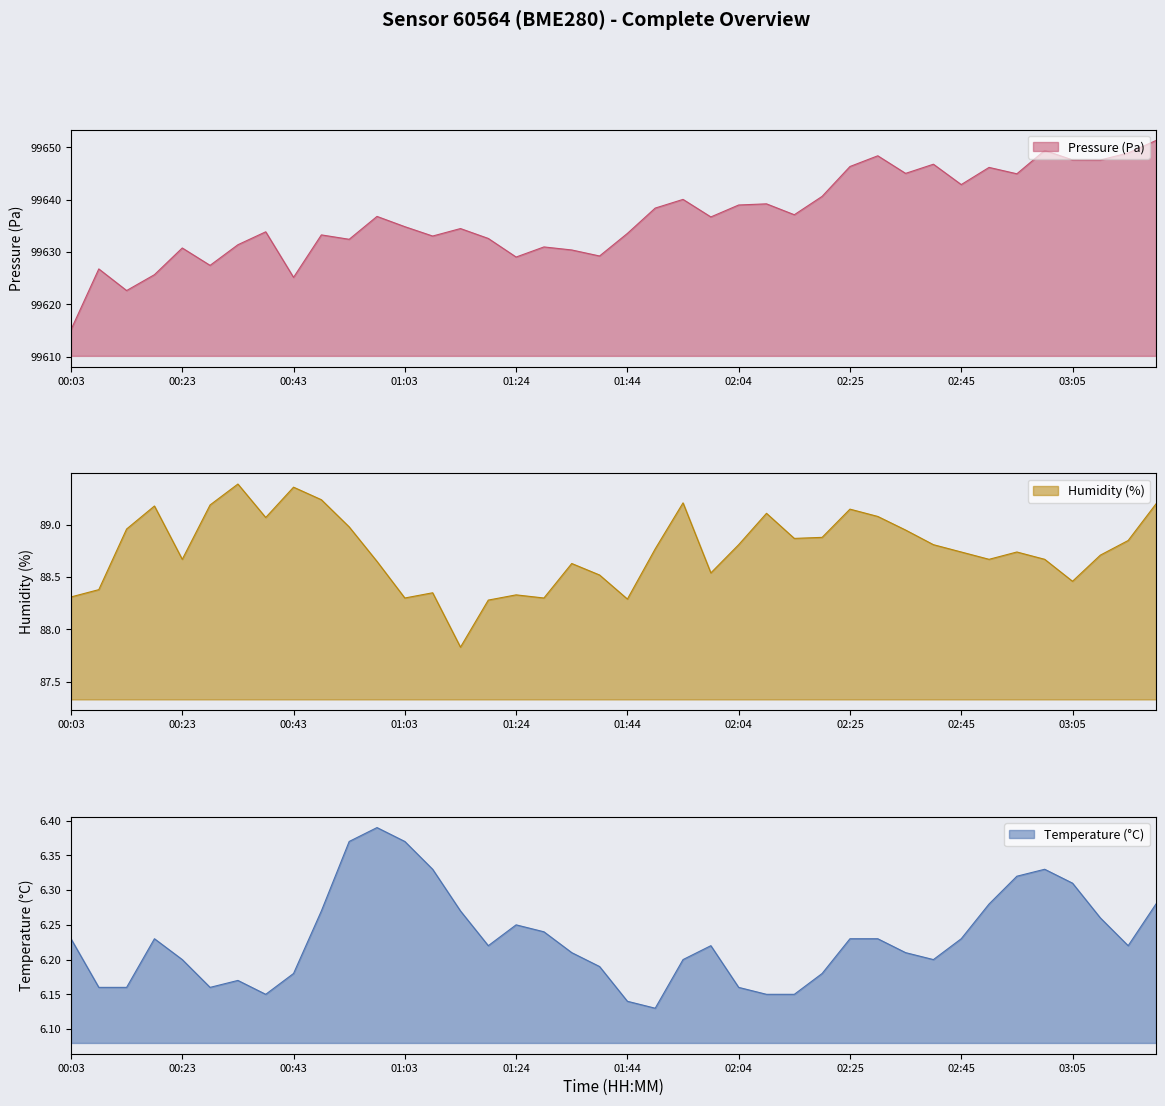

What is the sum of all humidity values?

3550.4